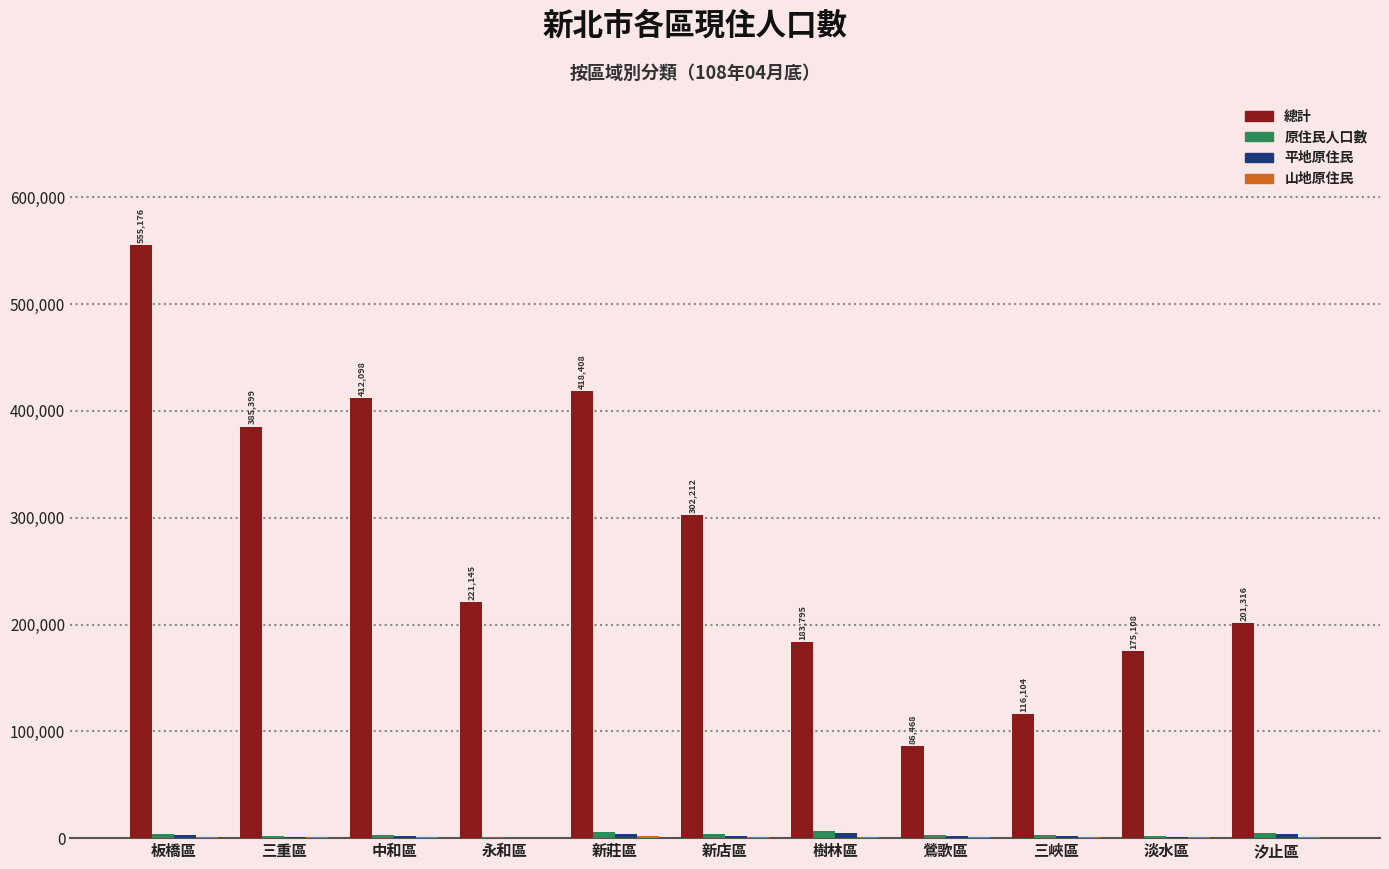

At which category is the sum across all series the highest?

板橋區